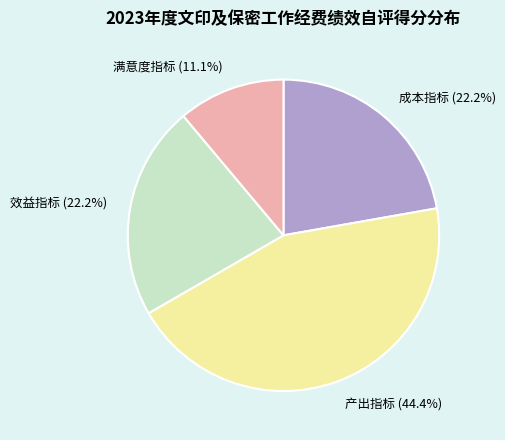

Does any single category account for the majority?

No